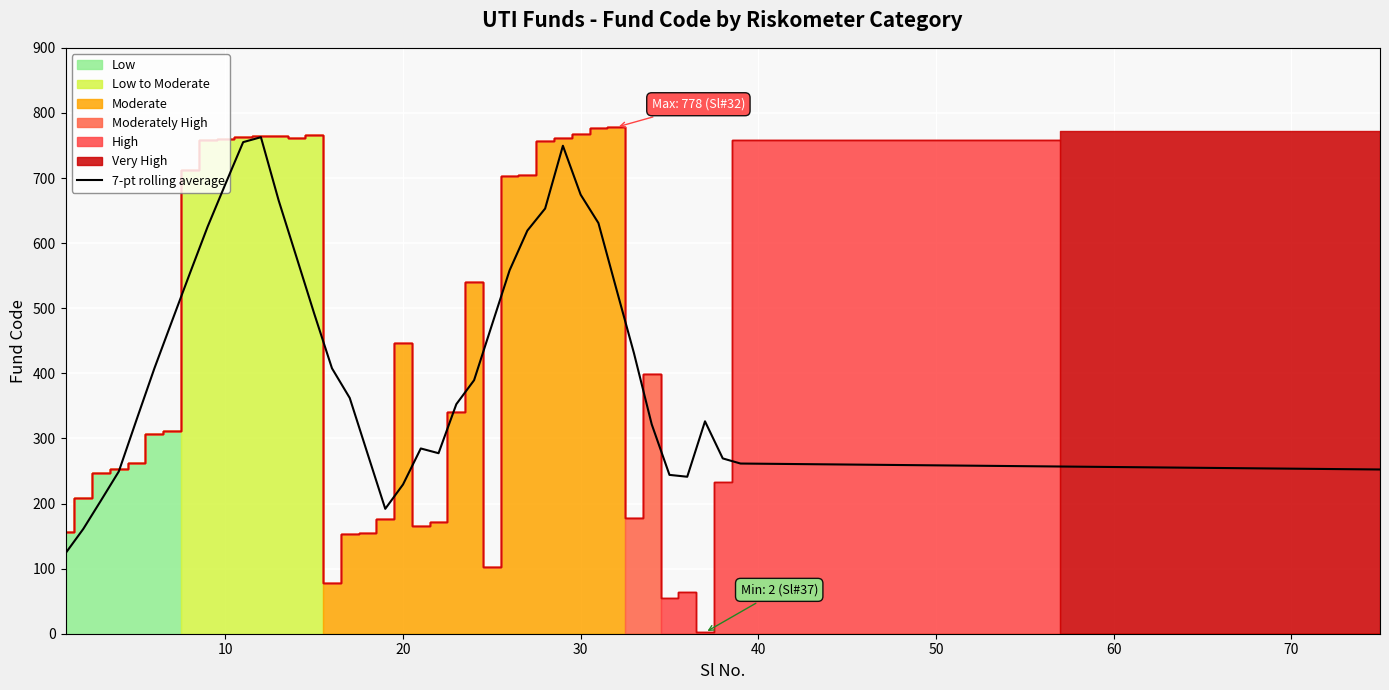

What is the minimum value for 7-pt rolling average?

123.6